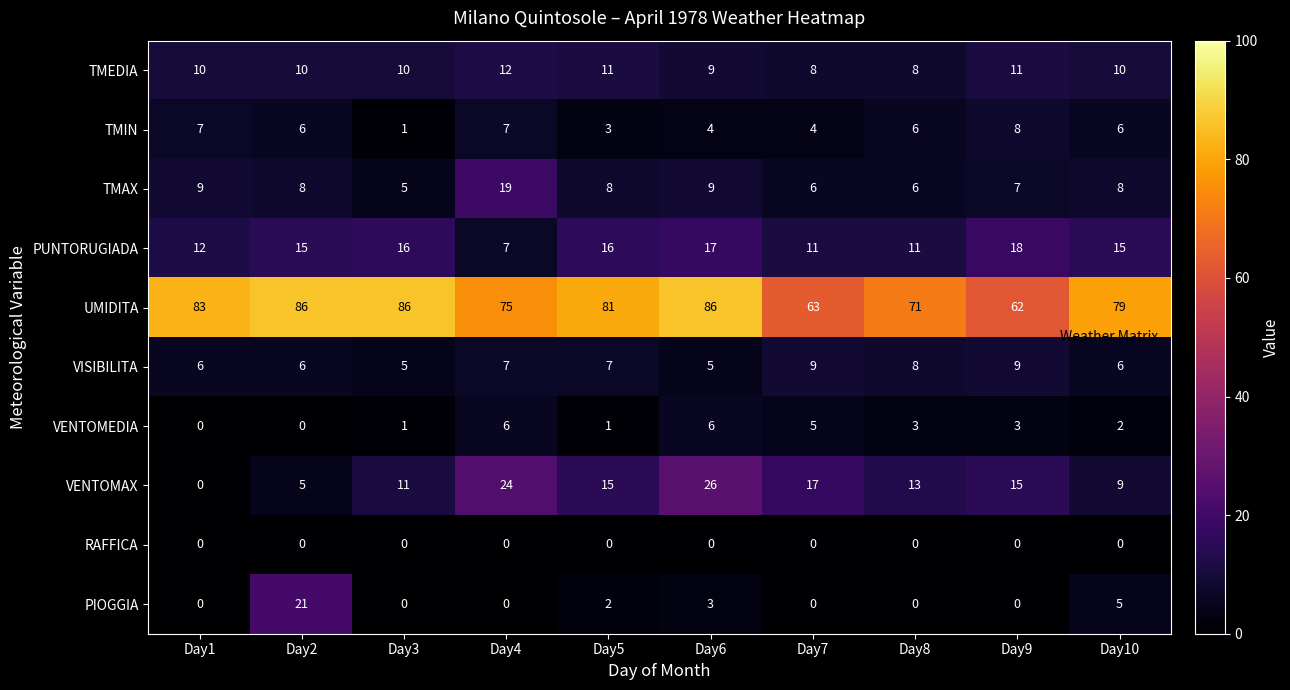

Which series changed the most between Day3 and Day9?

UMIDITA